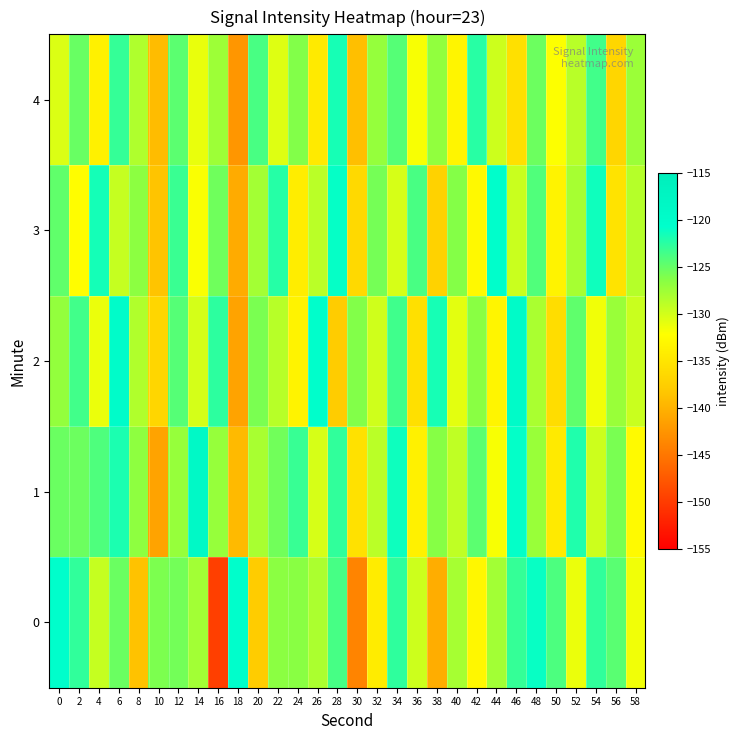

Reading left to right, transcribe all the data shown in this chart.

0: 0=-120.6	2=-122.8	4=-129.4	6=-125.2	8=-138.6	10=-125.9	12=-125.6	14=-127.7	16=-149.7	18=-120.6	20=-137.8	22=-126.6	24=-126.5	26=-128.2	28=-123.7	30=-143.9	32=-134.2	34=-122.7	36=-129.7	38=-140.4	40=-127.9	42=-133.0	44=-127.7	46=-122.9	48=-121.1	50=-123.9	52=-131.2	54=-122.8	56=-124.5	58=-131.5
1: 0=-125.2	2=-125.3	4=-124.1	6=-121.9	8=-126.8	10=-141.3	12=-127.2	14=-118.8	16=-127.1	18=-139.3	20=-128.0	22=-125.5	24=-123.1	26=-130.2	28=-122.8	30=-135.4	32=-128.9	34=-121.3	36=-133.7	38=-126.4	40=-129.1	42=-124.6	44=-131.8	46=-120.9	48=-127.3	50=-134.5	52=-122.1	54=-129.7	56=-125.8	58=-132.6
2: 0=-127.0	2=-123.5	4=-131.2	6=-119.8	8=-128.4	10=-136.7	12=-124.3	14=-130.1	16=-122.6	18=-141.2	20=-125.9	22=-128.7	24=-133.4	26=-120.5	28=-137.8	30=-126.2	32=-129.9	34=-123.4	36=-135.6	38=-121.7	40=-130.8	42=-126.5	44=-133.2	46=-119.4	48=-128.1	50=-135.9	52=-124.7	54=-131.5	56=-127.3	58=-129.6
3: 0=-124.8	2=-132.3	4=-121.6	6=-129.4	8=-126.7	10=-138.5	12=-123.2	14=-131.9	16=-125.4	18=-140.6	20=-127.8	22=-122.3	24=-134.1	26=-128.9	28=-121.0	30=-136.4	32=-125.7	34=-130.2	36=-123.8	38=-137.1	40=-126.3	42=-132.8	44=-120.5	46=-129.6	48=-124.1	50=-133.5	52=-127.9	54=-121.4	56=-135.2	58=-128.6
4: 0=-130.4	2=-125.1	4=-133.7	6=-122.9	8=-128.3	10=-139.2	12=-124.6	14=-131.1	16=-127.5	18=-142.3	20=-123.8	22=-130.6	24=-126.2	26=-134.4	28=-121.7	30=-138.9	32=-127.1	34=-124.3	36=-131.8	38=-126.9	40=-133.2	42=-122.4	44=-129.7	46=-135.6	48=-125.3	50=-132.1	52=-128.8	54=-123.5	56=-136.7	58=-127.4